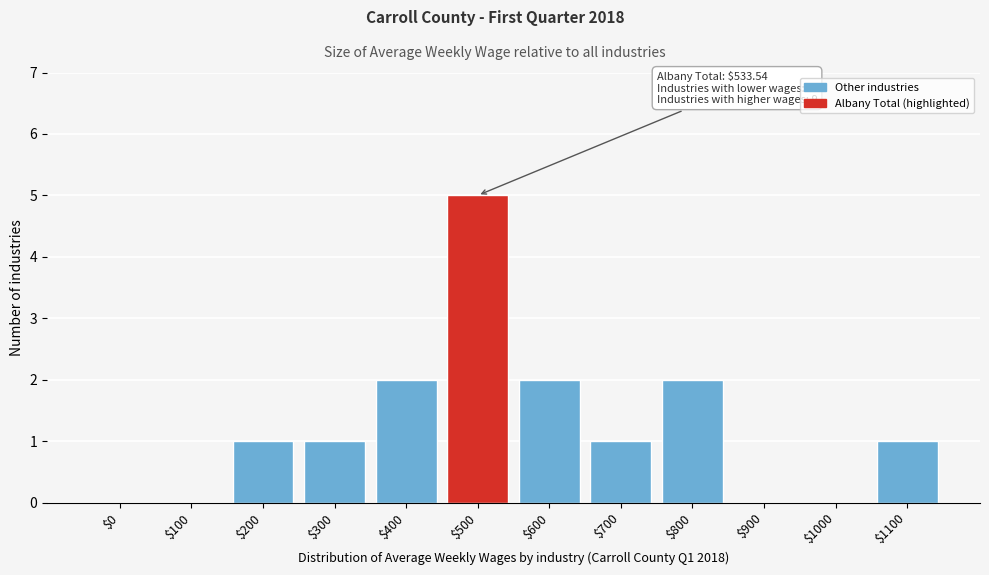

Is it true that the value at $1000 is 0?

True